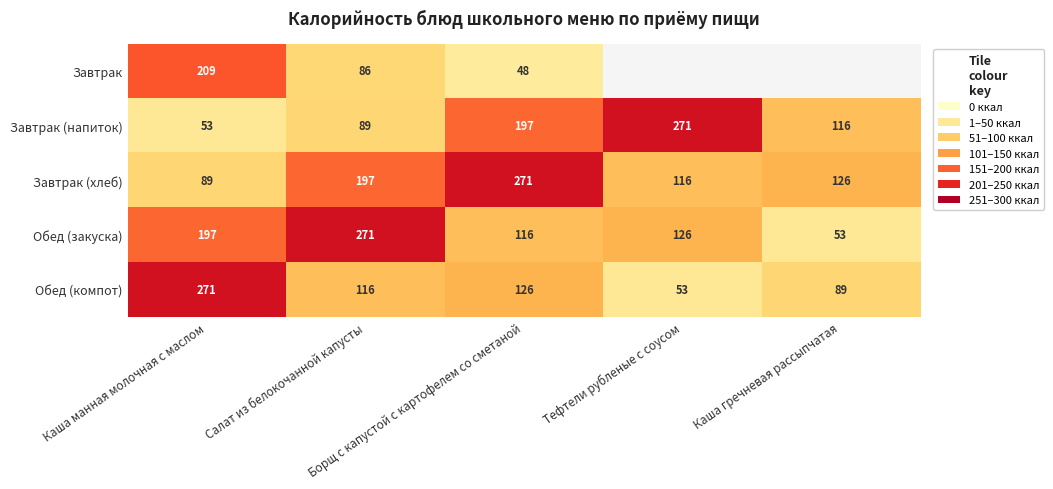

The Завтрак (напиток) series shows 116 at Каша гречневая рассыпчатая. True or false?

True